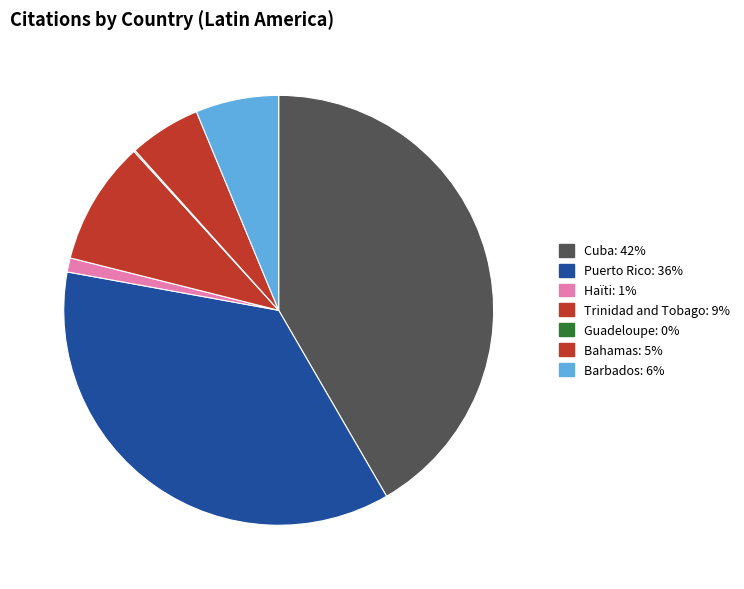

Which slice is the largest?

Cuba